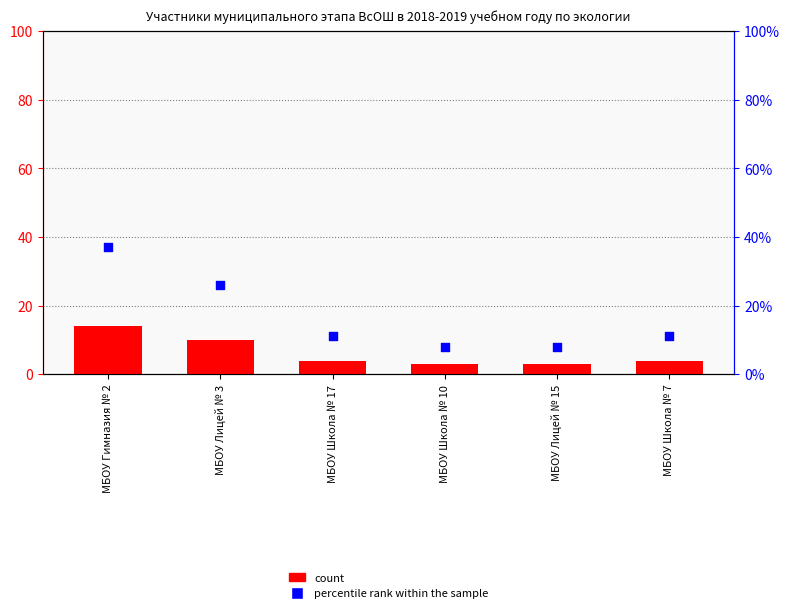

Which series contains the highest Y value?

percentile rank within the sample